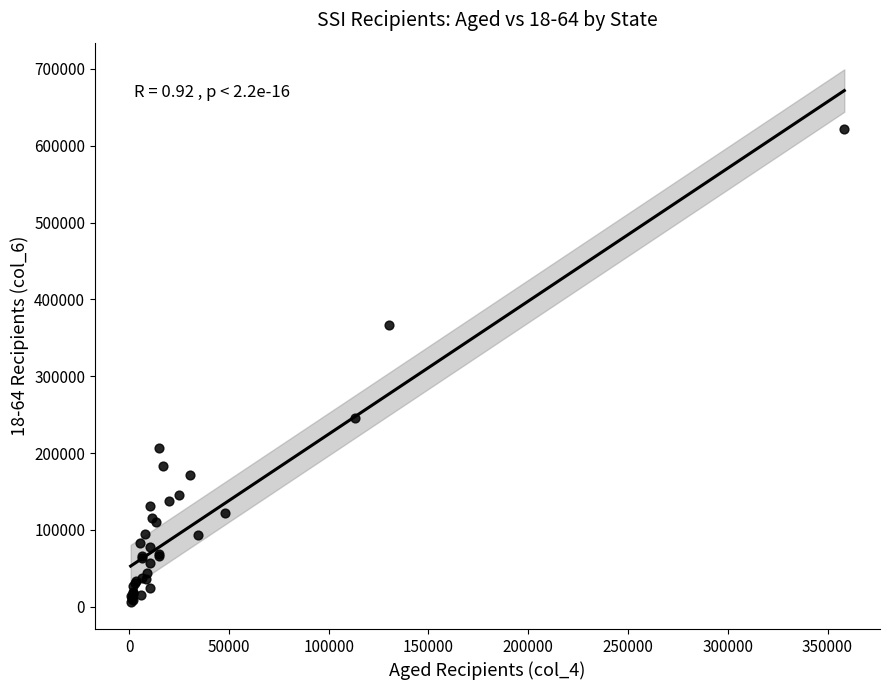

What Y value in the scatter plot is closest to 313928?

367198